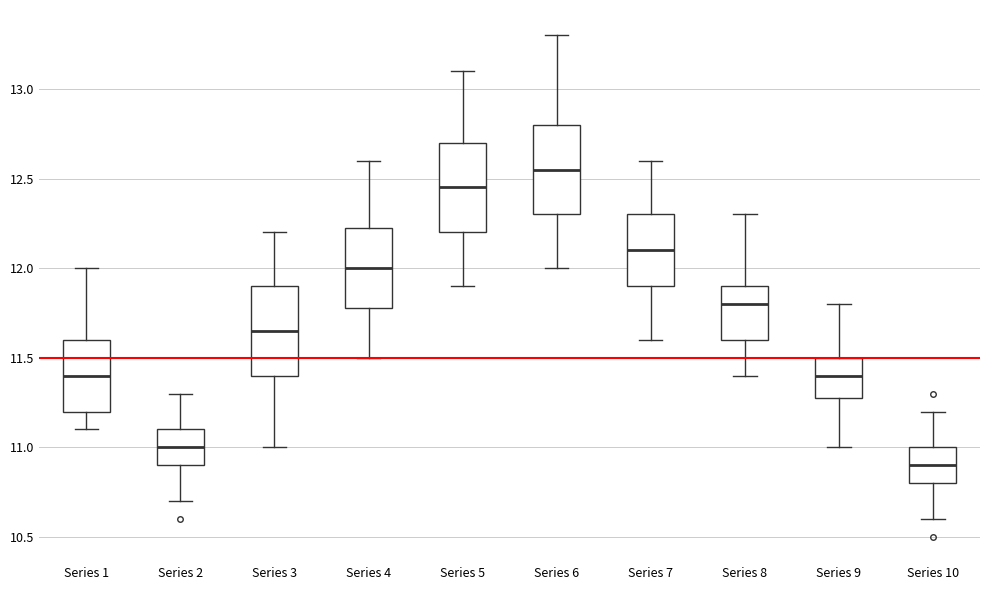

Reading left to right, transcribe this box plot: for each box, give where its median line is, the range the box spans, and where its two whiskers end, as read against the y-axis. The values are not printed on the chart, so give them approximately, as read against the axis.

Series 1: median 11.40, box 11.20 to 11.60, whiskers 11.10 to 12.00
Series 2: median 11.00, box 10.90 to 11.10, whiskers 10.70 to 11.30
Series 3: median 11.65, box 11.40 to 11.90, whiskers 11.00 to 12.20
Series 4: median 12.00, box 11.80 to 12.25, whiskers 11.50 to 12.60
Series 5: median 12.45, box 12.20 to 12.70, whiskers 11.90 to 13.10
Series 6: median 12.55, box 12.30 to 12.80, whiskers 12.00 to 13.30
Series 7: median 12.10, box 11.90 to 12.30, whiskers 11.60 to 12.60
Series 8: median 11.80, box 11.60 to 11.90, whiskers 11.40 to 12.30
Series 9: median 11.40, box 11.30 to 11.50, whiskers 11.00 to 11.80
Series 10: median 10.90, box 10.80 to 11.00, whiskers 10.60 to 11.20